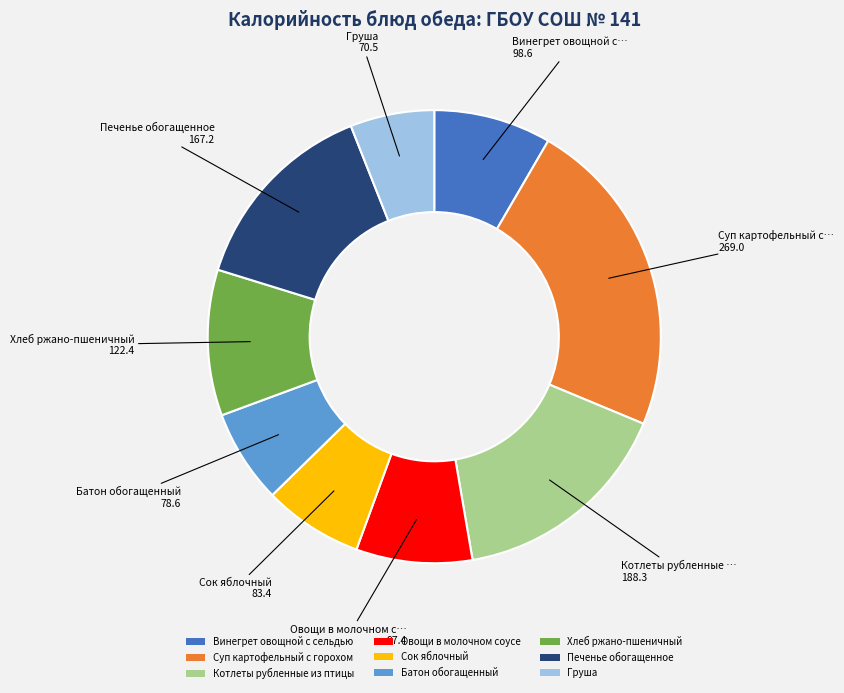

Which slice is the largest?

Суп картофельный с горохом